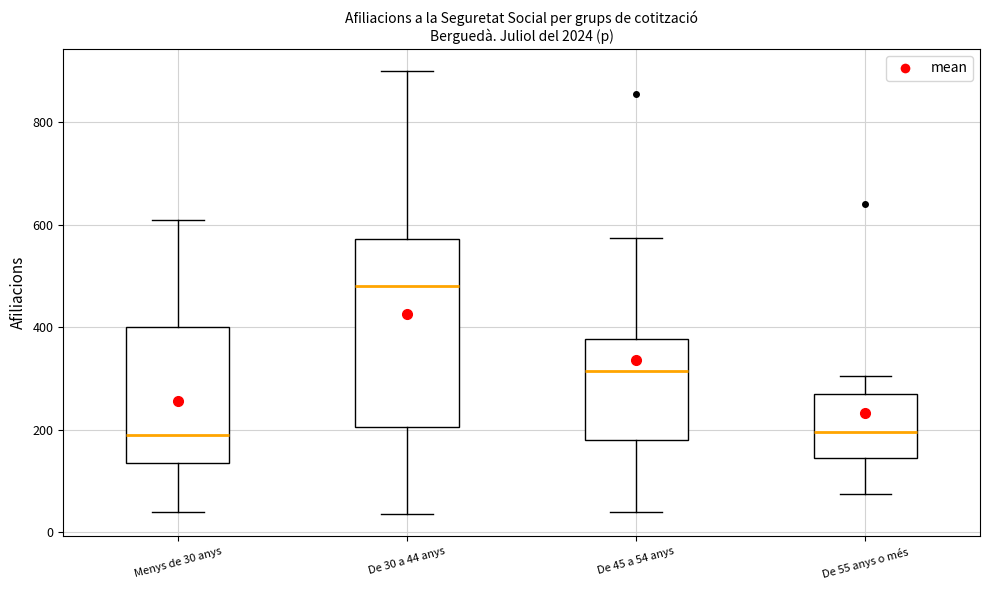

Reading left to right, transcribe this box plot: for each box, give where its median line is, the range the box spans, and where its two whiskers end, as read against the y-axis. The values are not printed on the chart, so give them approximately, as read against the axis.

Menys de 30 anys: median 200, box 140 to 400, whiskers 40 to 620
De 30 a 44 anys: median 480, box 200 to 580, whiskers 40 to 900
De 45 a 54 anys: median 320, box 180 to 380, whiskers 40 to 580
De 55 anys o més: median 200, box 140 to 280, whiskers 80 to 300